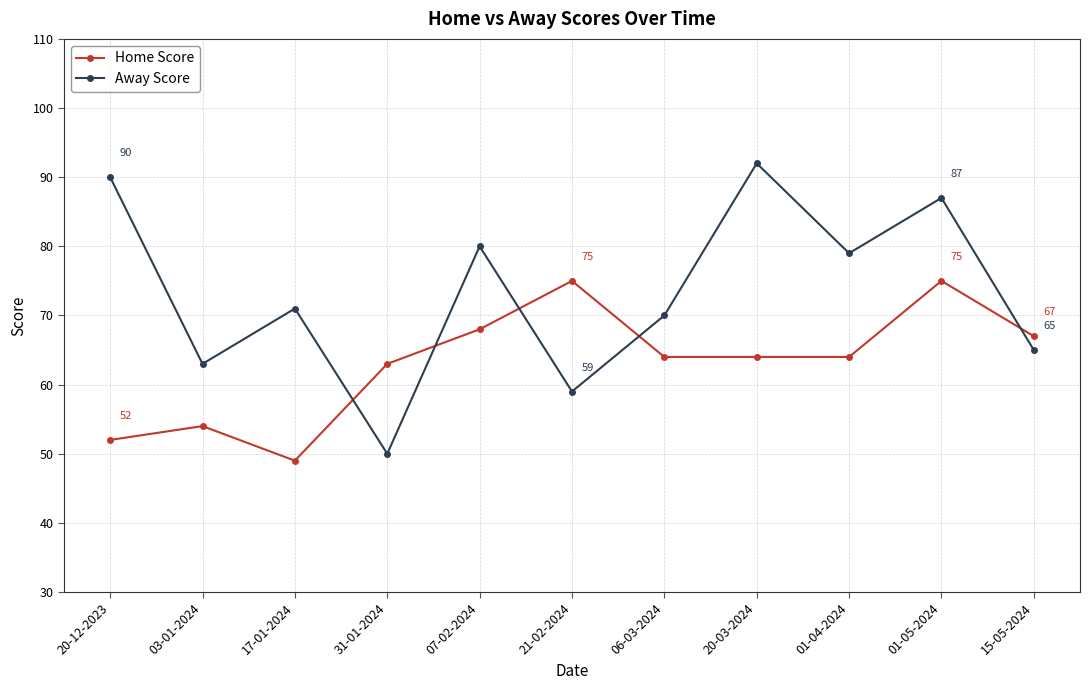

Which label corresponds to the smallest value in the chart?

17-01-2024